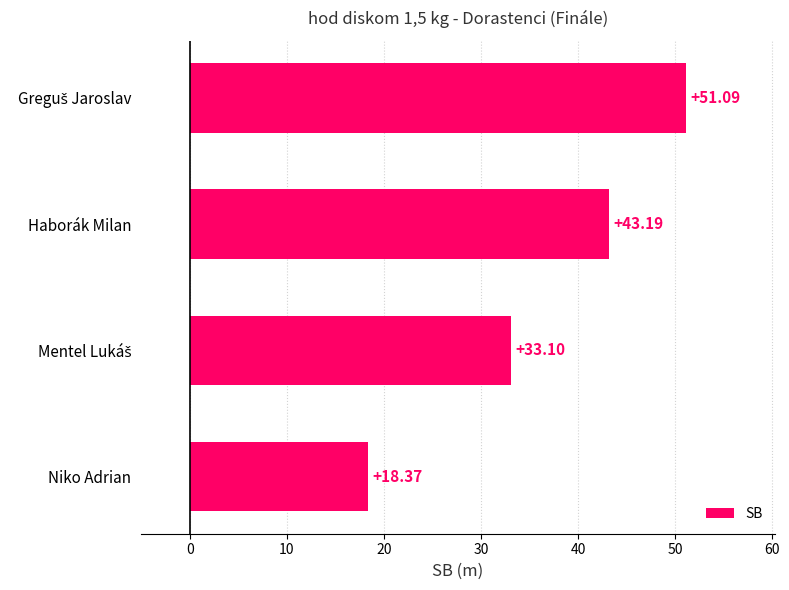

What is the change in value from Haborák Milan to Niko Adrian?

-24.8